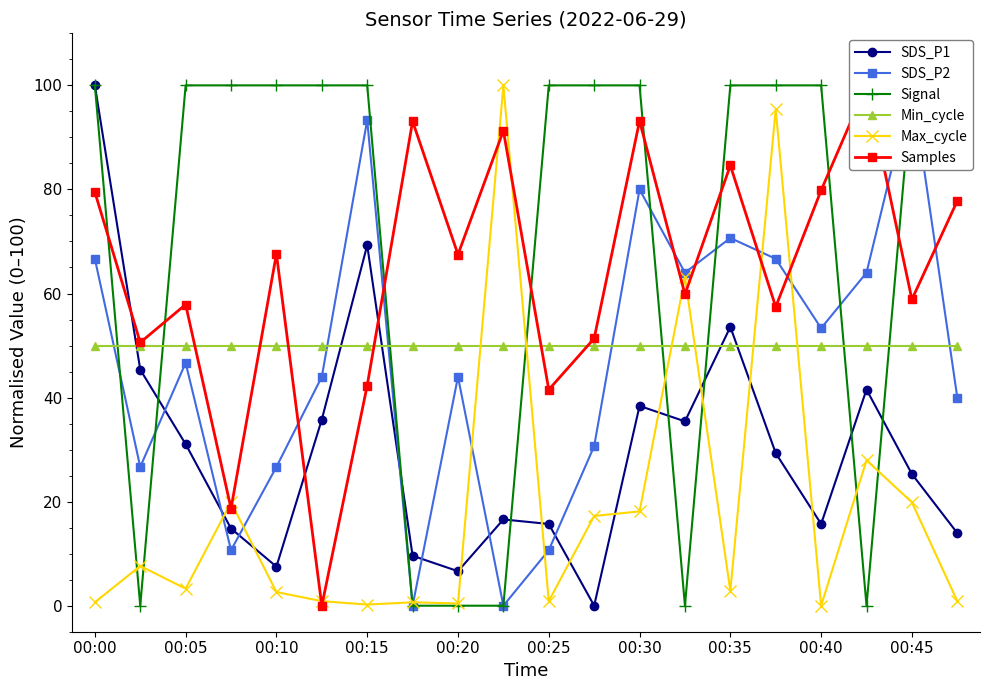

Reading left to right, list all the values displayed in this chart.

SDS_P1: 100.0	45.4	31.1	14.8	7.5	35.8	69.3	9.6	6.6	16.6	15.7	0.0	38.4	35.4	53.6	29.3	15.7	41.5	25.3	14.0
SDS_P2: 66.7	26.7	46.7	10.7	26.7	44.0	93.3	0.0	44.0	0.0	10.7	30.7	80.0	64.0	70.7	66.7	53.3	64.0	100.0	40.0
Signal: 100.0	0.0	100.0	100.0	100.0	100.0	100.0	0.0	0.0	0.0	100.0	100.0	100.0	0.0	100.0	100.0	100.0	0.0	100.0	100.0
Min_cycle: 50.0	50.0	50.0	50.0	50.0	50.0	50.0	50.0	50.0	50.0	50.0	50.0	50.0	50.0	50.0	50.0	50.0	50.0	50.0	50.0
Max_cycle: 0.7	7.6	3.3	19.9	2.6	0.9	0.2	0.7	0.4	100.0	0.9	17.2	18.1	63.1	2.8	95.4	0.0	27.9	19.9	0.9
Samples: 79.5	50.6	57.9	18.7	67.6	0.0	42.3	93.1	67.5	91.3	41.5	51.4	93.2	59.8	84.6	57.4	79.8	100.0	58.9	77.8